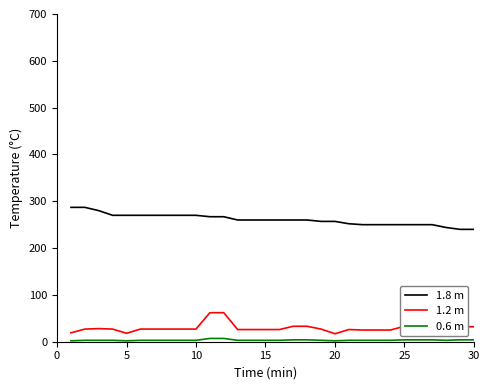

What is the greatest value displayed?

287